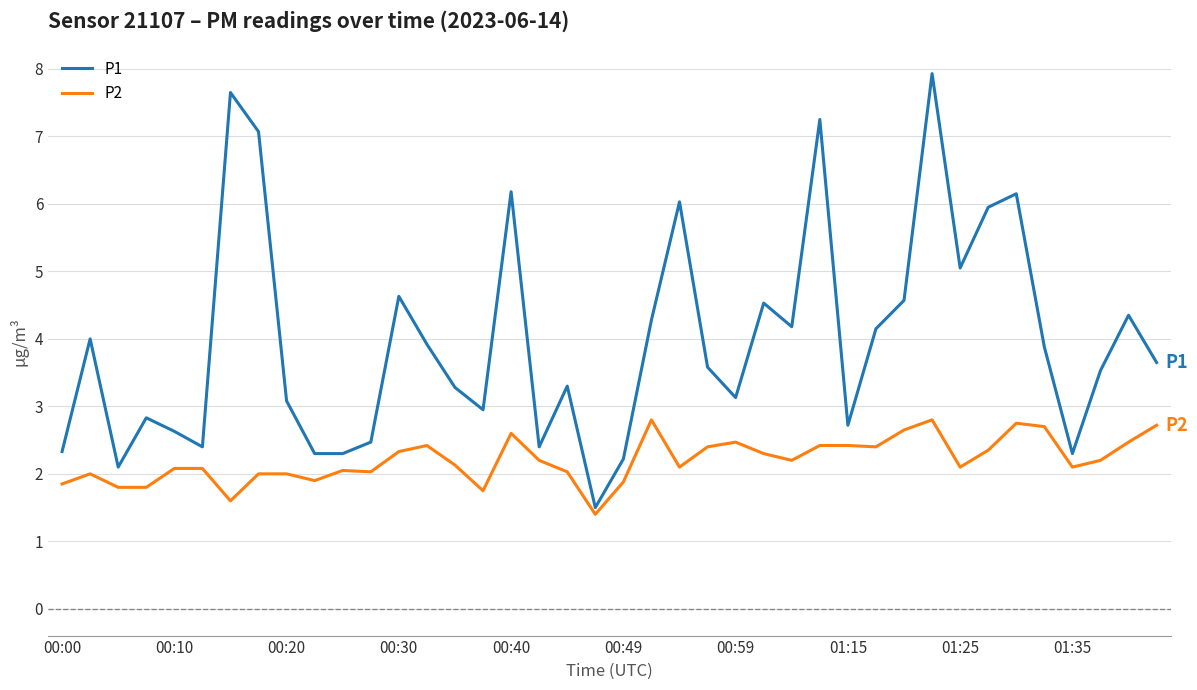

True or false: P1 and P2 cross at least once.

False